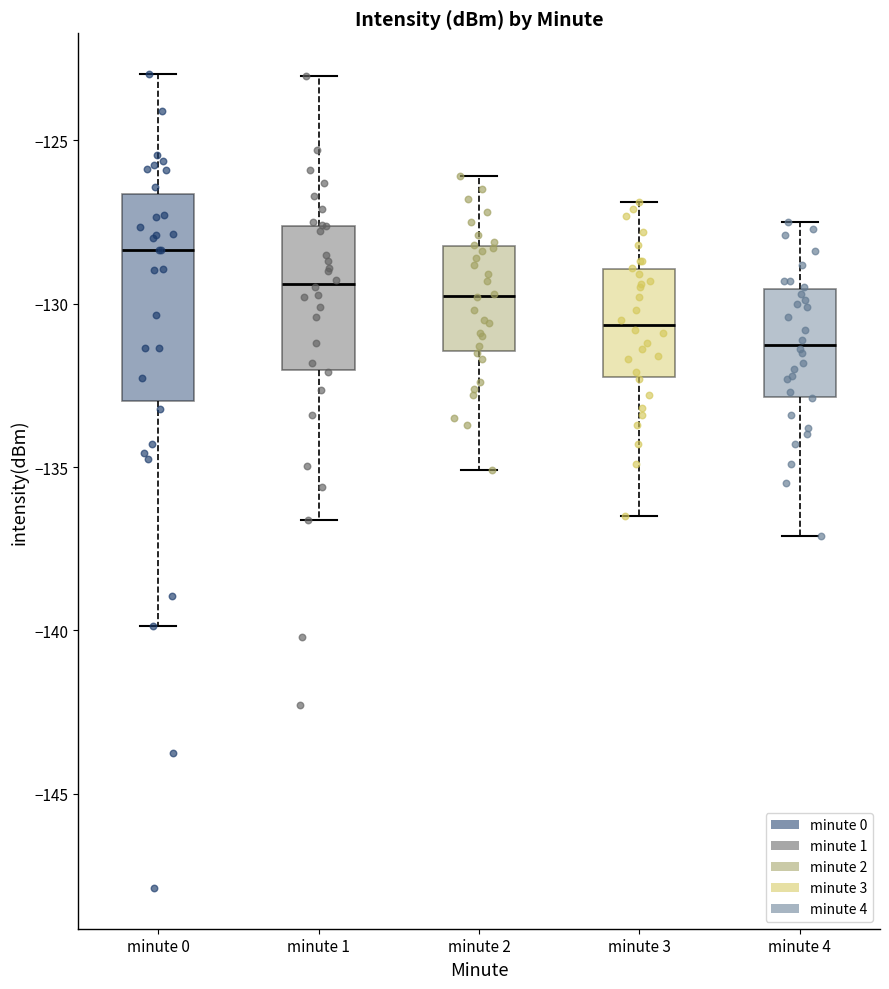

Comparing the boxes themselves (not the whiskers), which one is the tallest?

minute 0